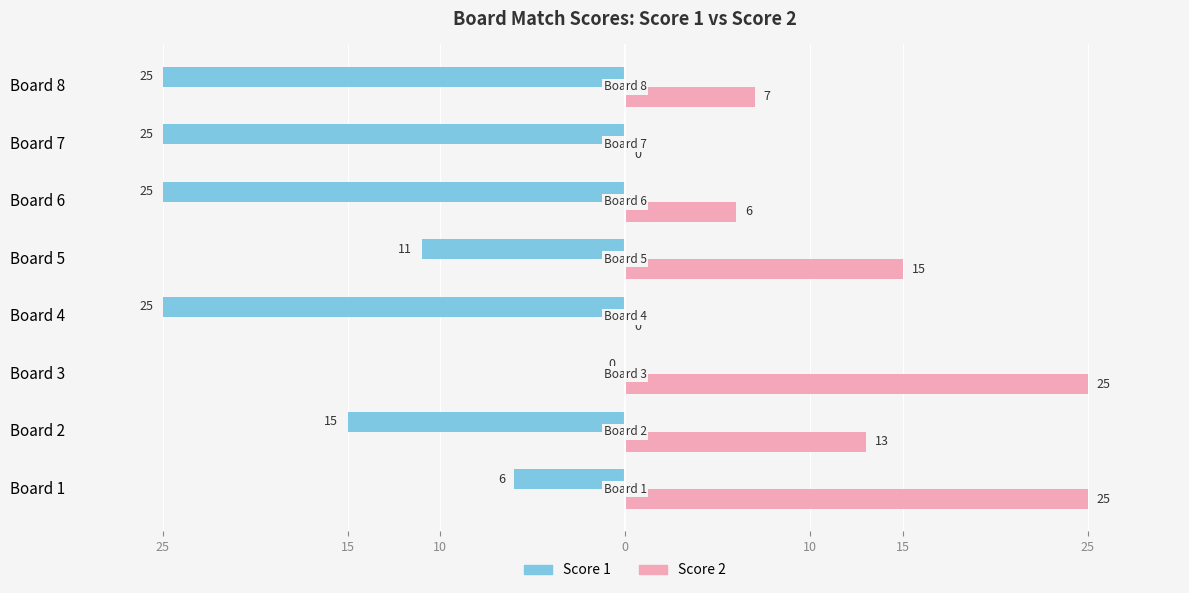

What are all the series names shown in the legend?

Score 1, Score 2